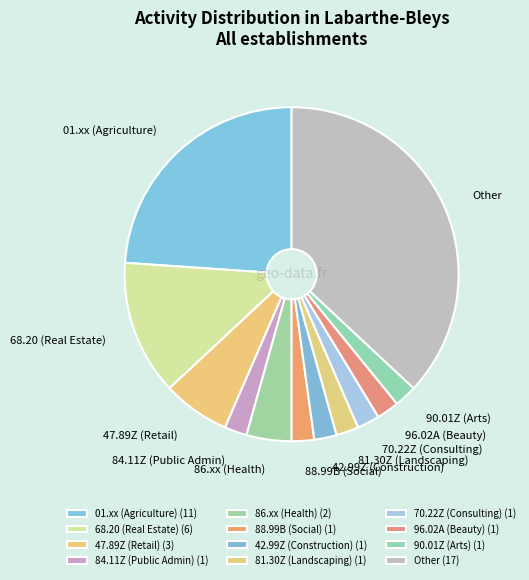

Combined, do 84.11Z (Public Admin) and 86.xx (Health) account for over 50%?

No